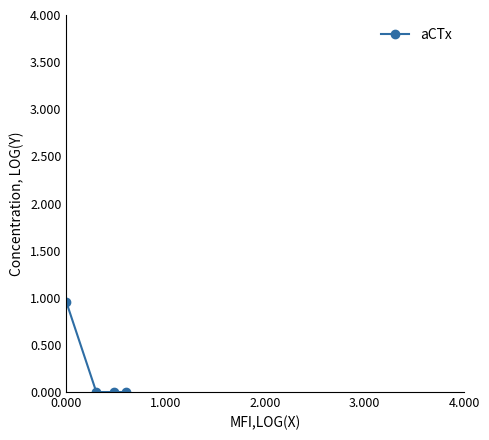

True or false: there are more than 1 points higher than both neighbors.

False